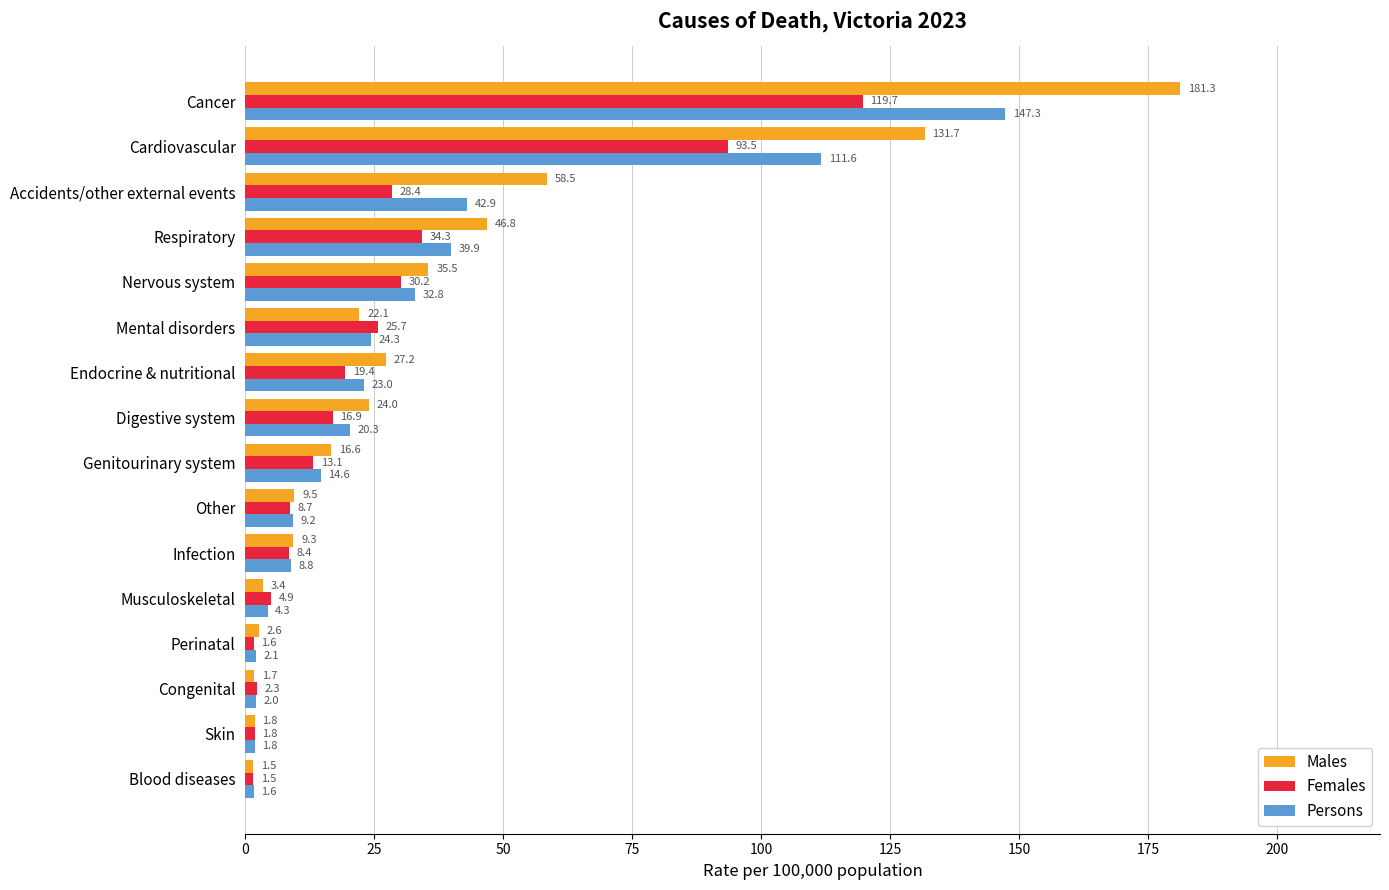

At how many categories does at least one series exceed 45?

4